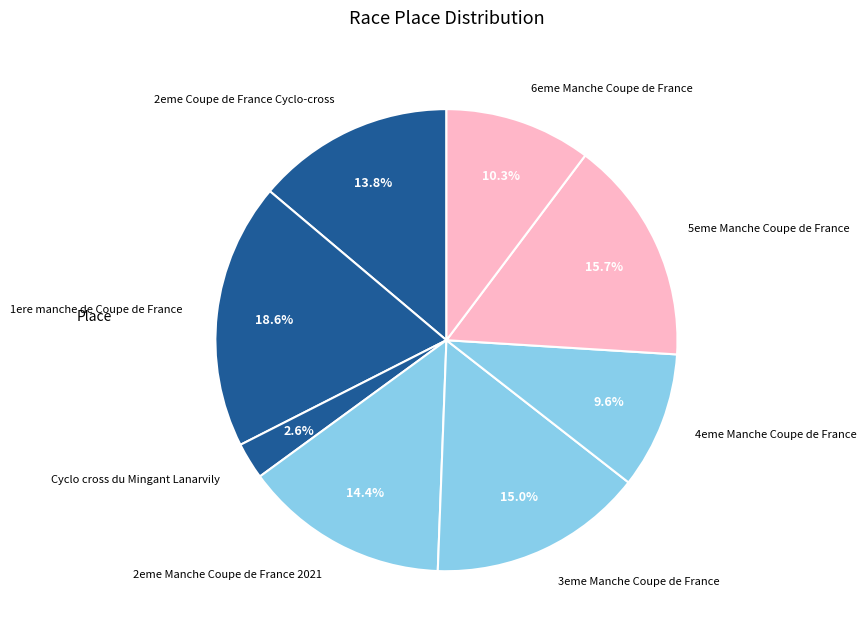

Combined, what portion of the pie is 5eme Manche Coupe de France and 4eme Manche Coupe de France?

25.3%